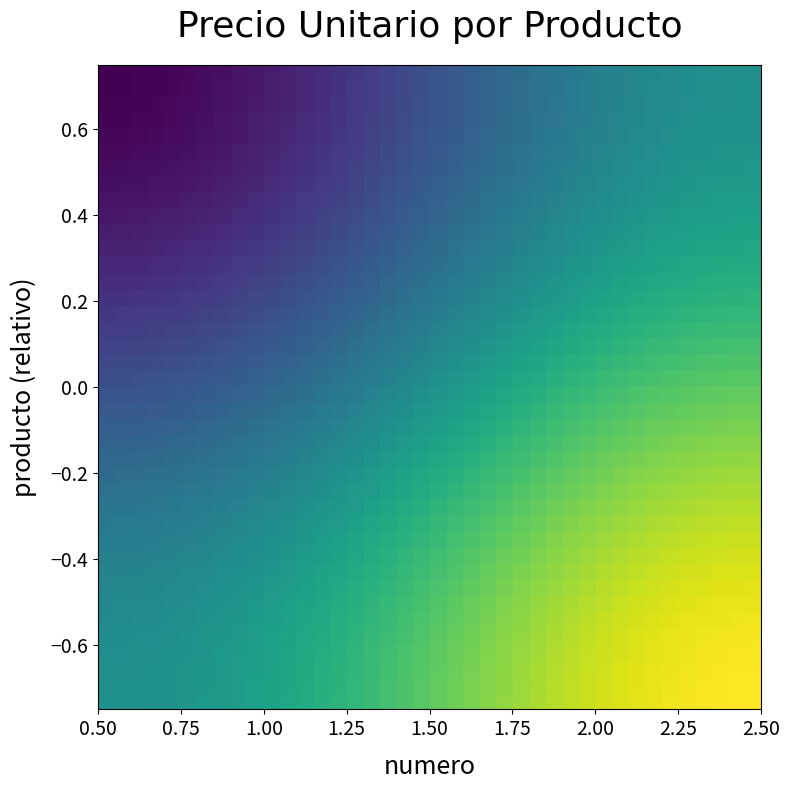

How many series are shown in this chart?

40